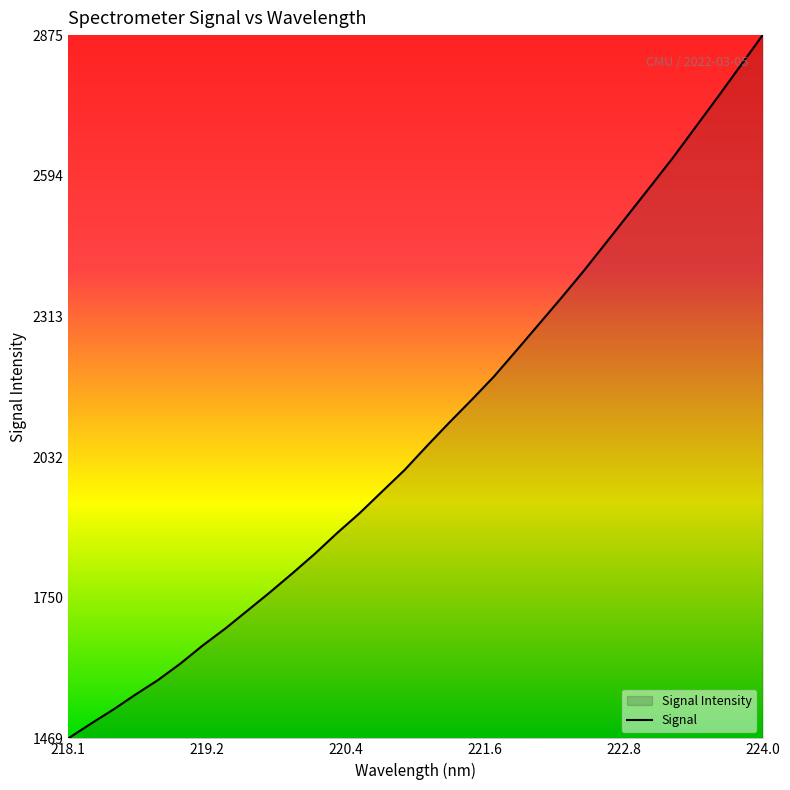

What is the smallest value displayed?

1469.3